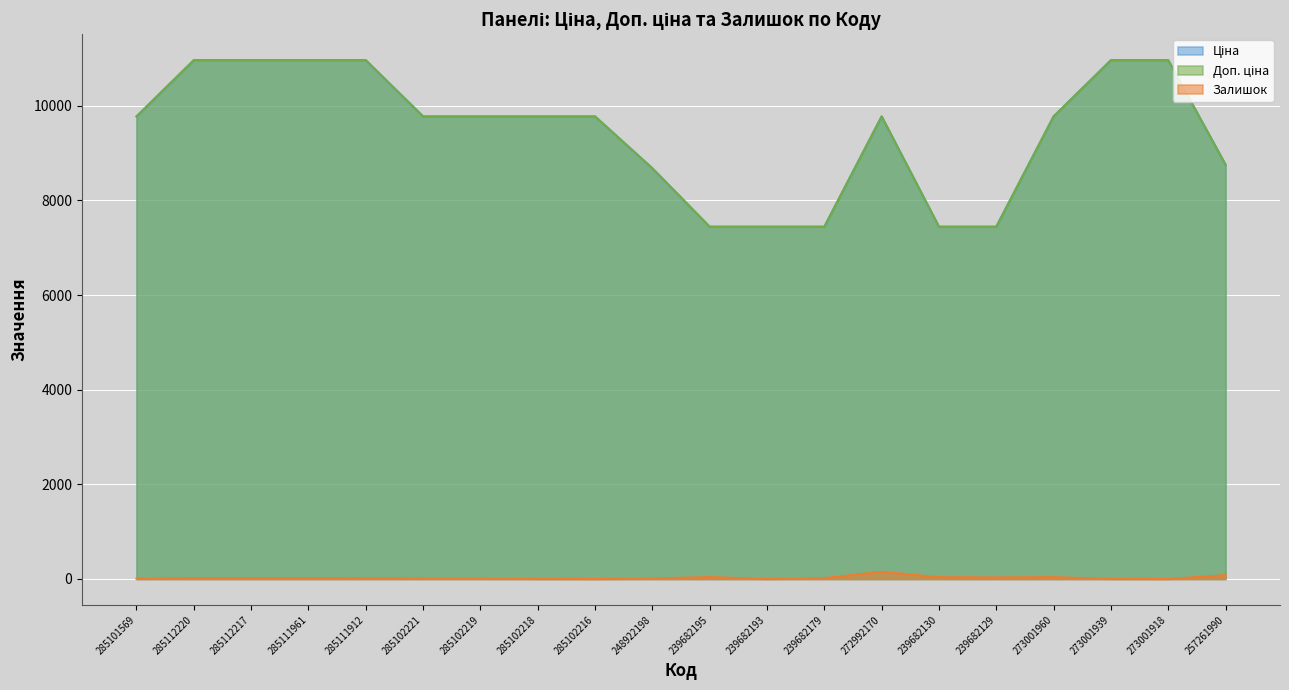

How many interior local peaks does the Доп. ціна series have?

1